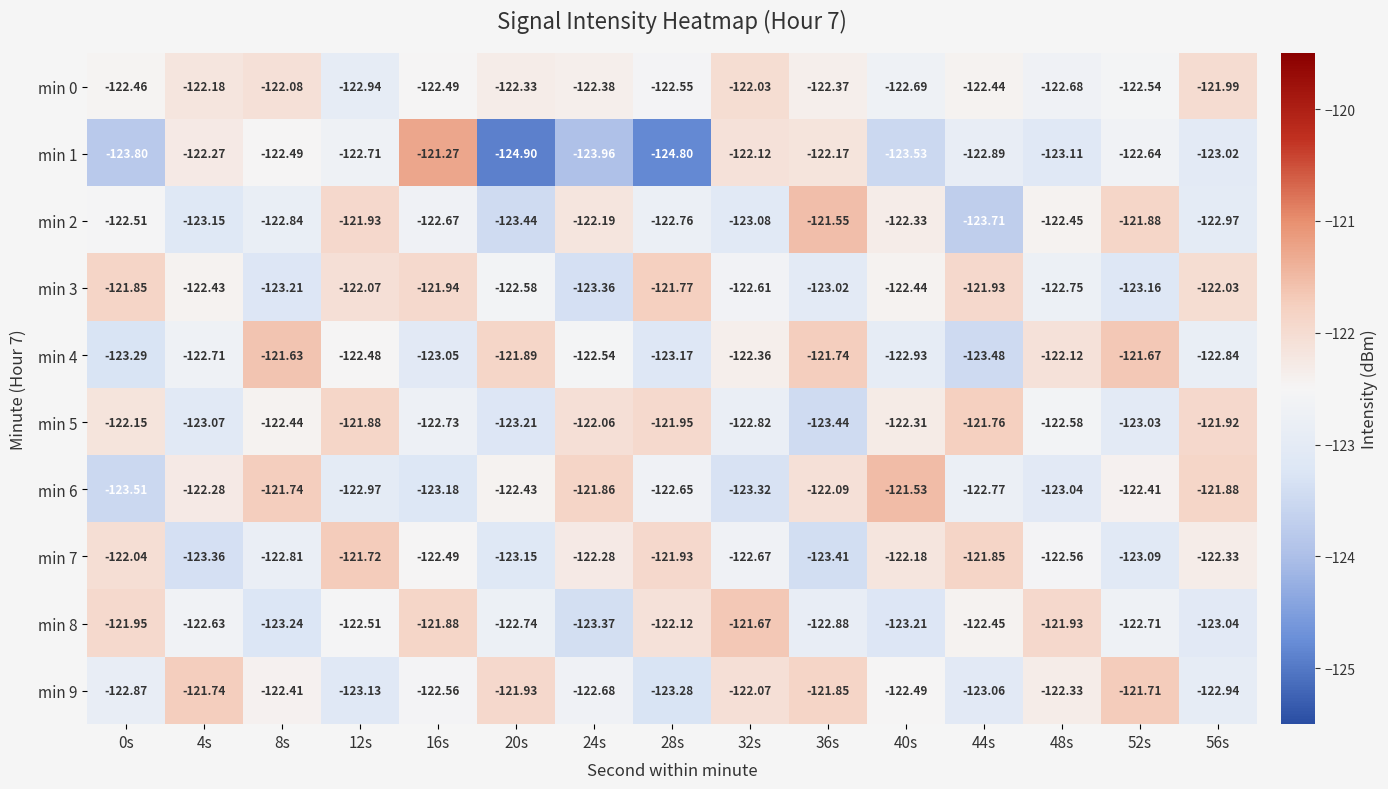

What is the minimum value shown in the chart?

-124.9